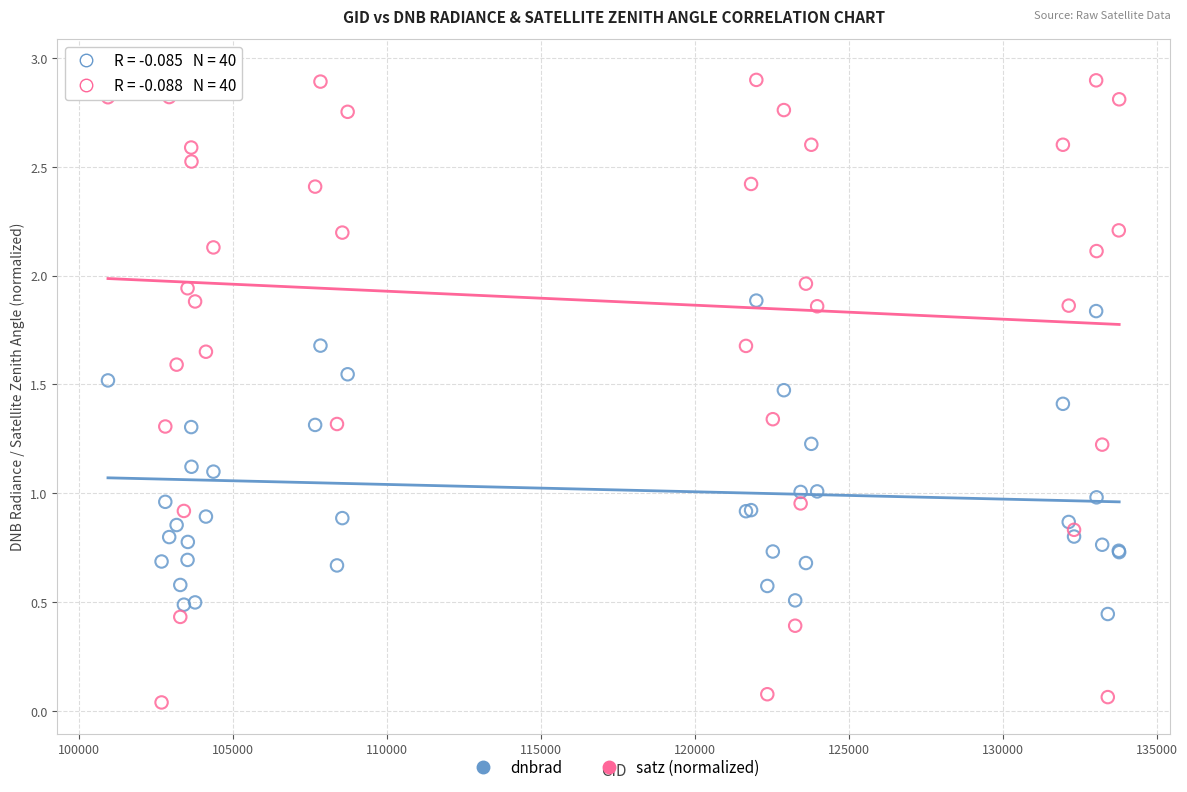

What is the X range (max minus min) for the scatter plot?

32845.0